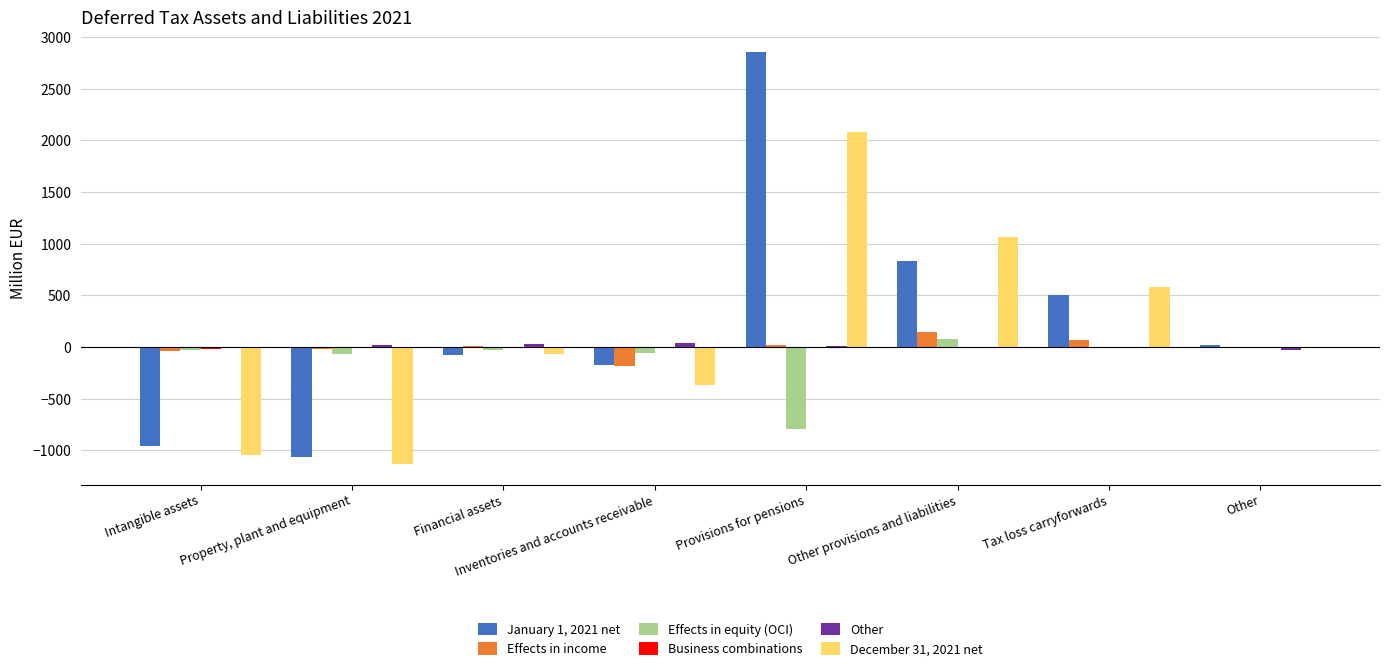

Is it true that December 31, 2021 net equals 827 at Tax loss carryforwards?

False